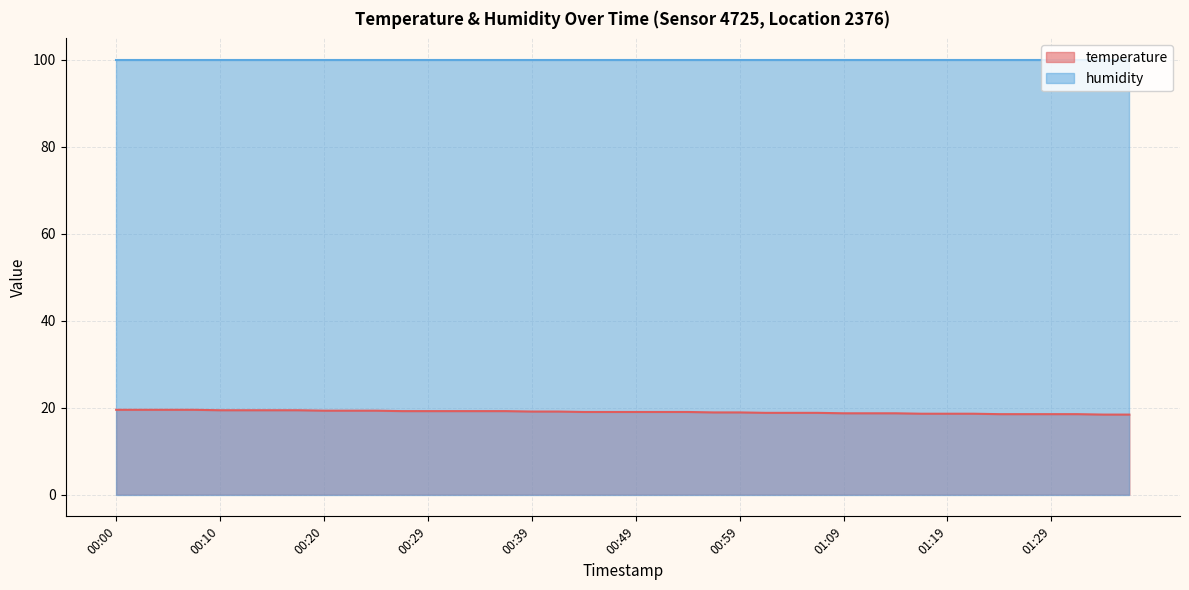

Does the chart have visible grid lines?

Yes